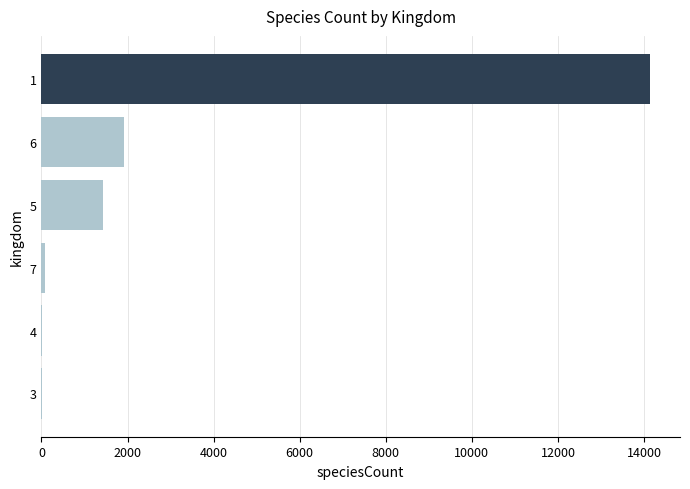

What is the maximum value shown in the chart?

14128